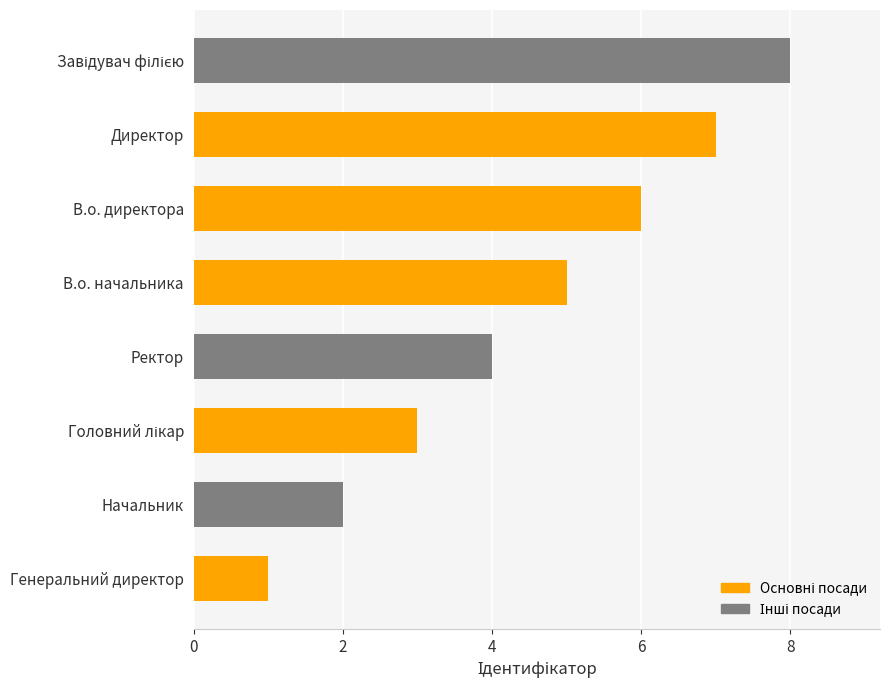

Are the bars grouped side by side (vs. stacked)?

No